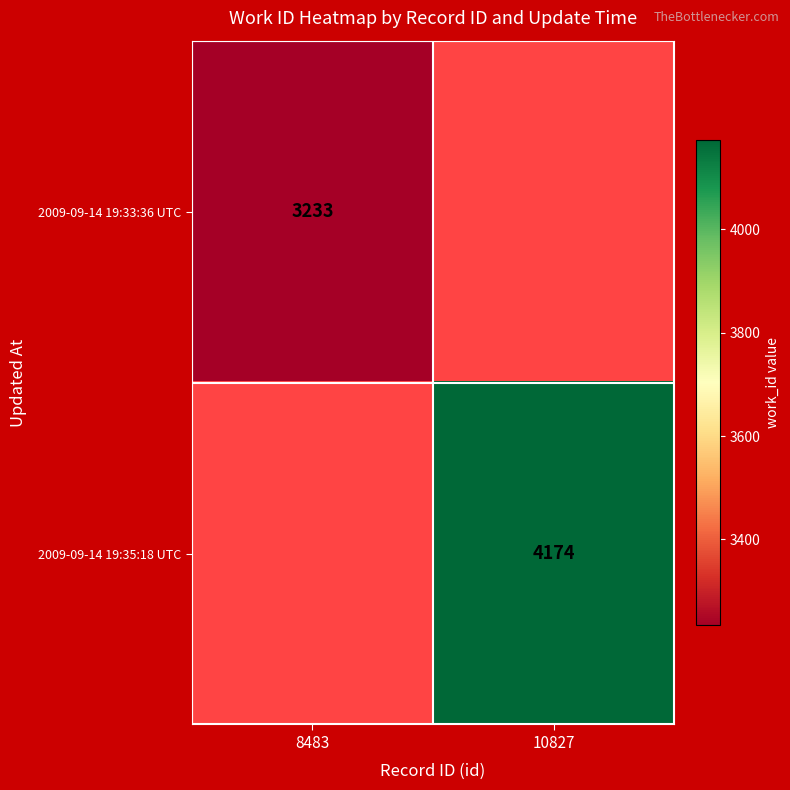

The 2009-09-14 19:33:36 UTC series shows 5342 at 8483. True or false?

False